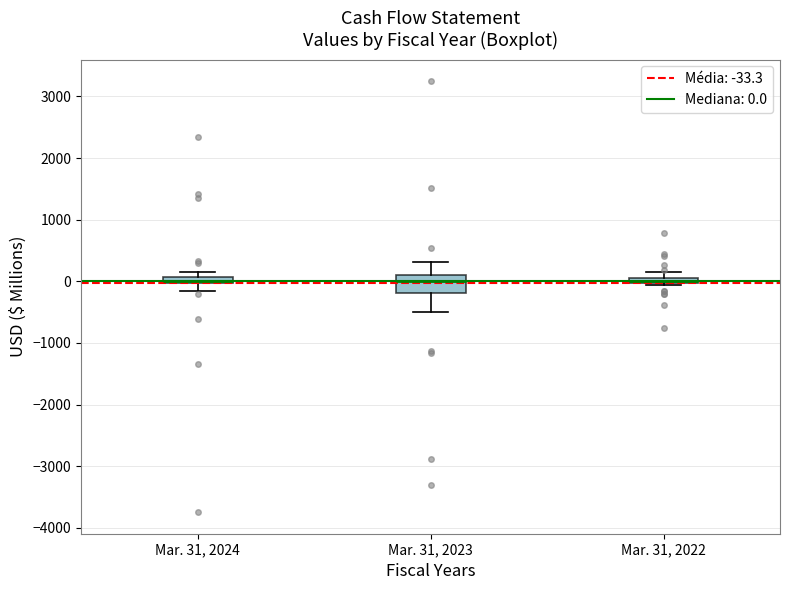

Which box is the tallest, from its lower edge to its upper edge?

Mar. 31, 2023